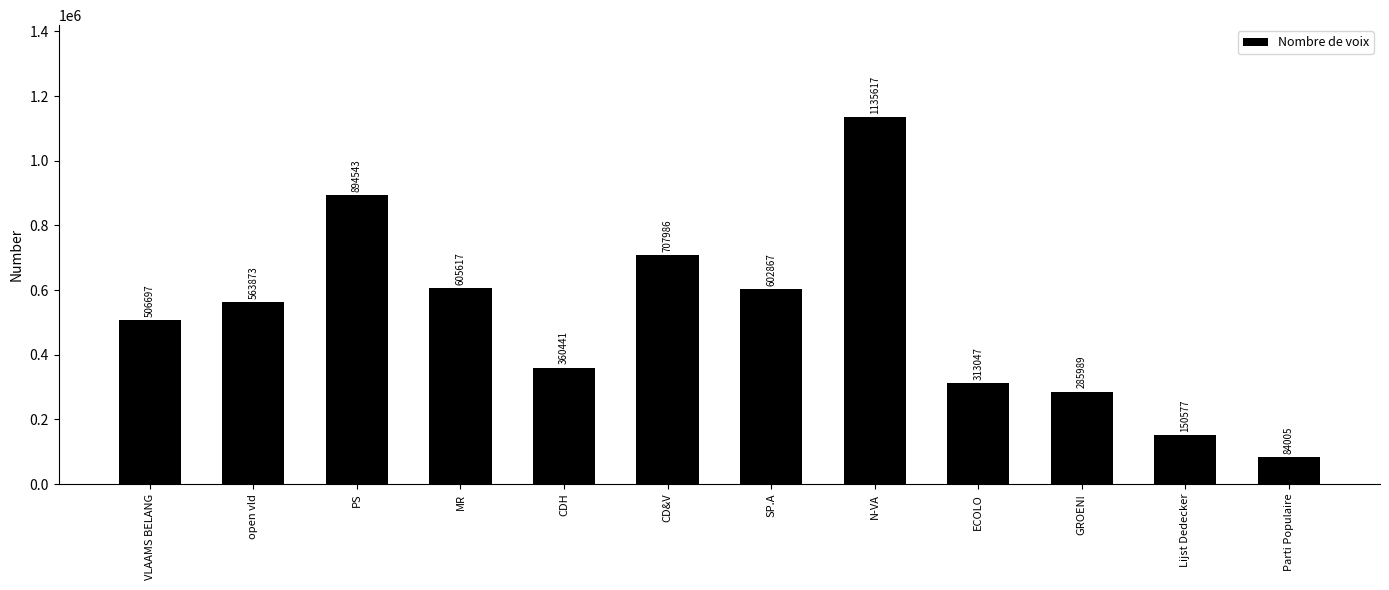

What is the maximum value shown in the chart?

1135617